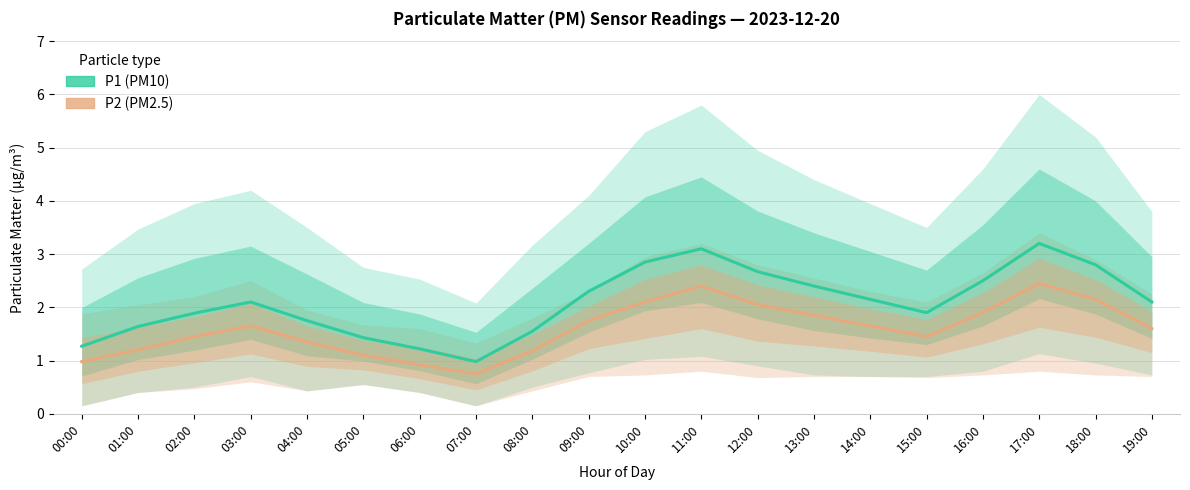

True or false: P1 (PM10) and P2 (PM2.5) intersect in this chart.

False